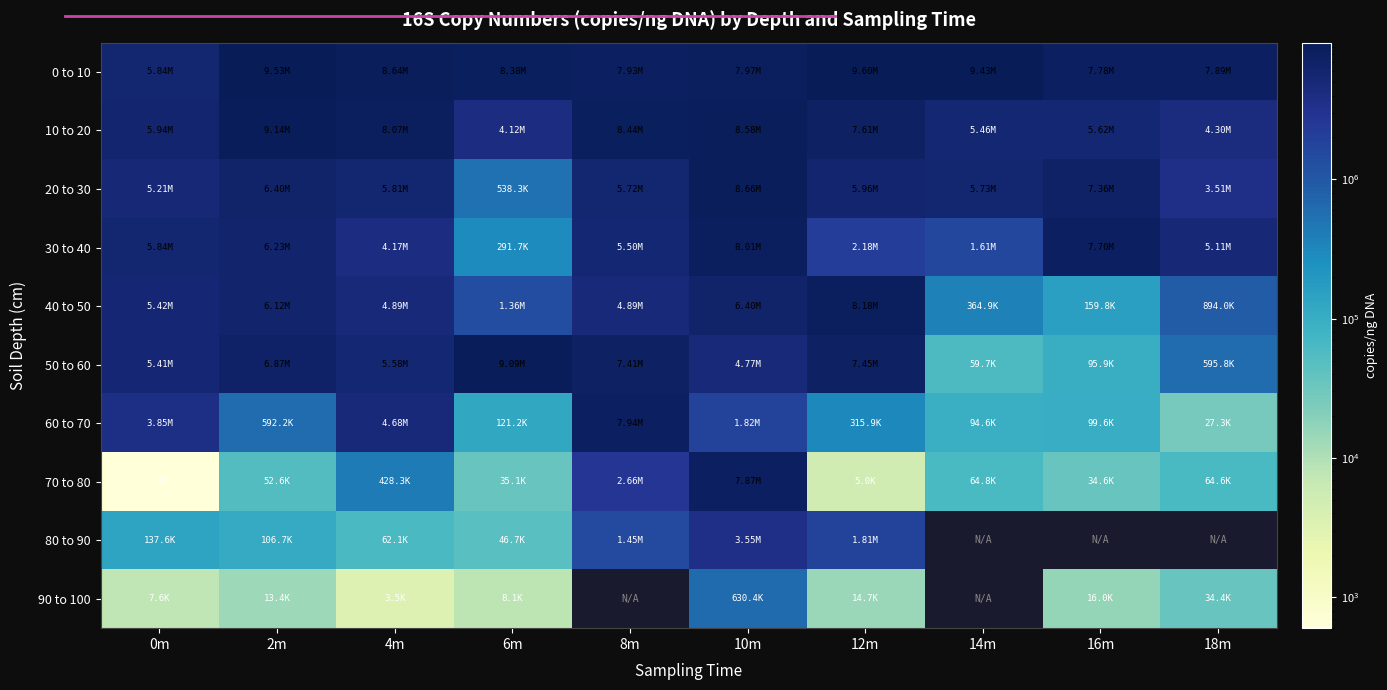

How many values in 80 to 90 are above zero?

7